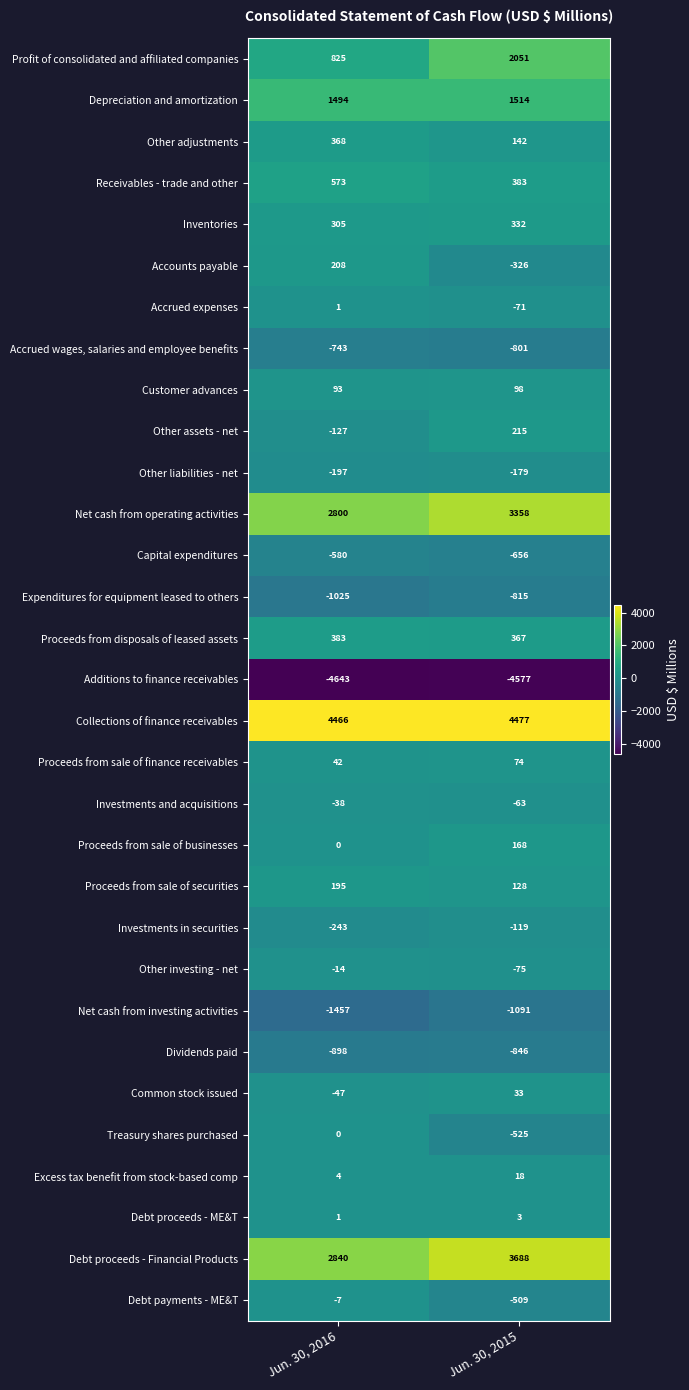

What is the spread (max minus min) of values at Jun. 30, 2016?

9109